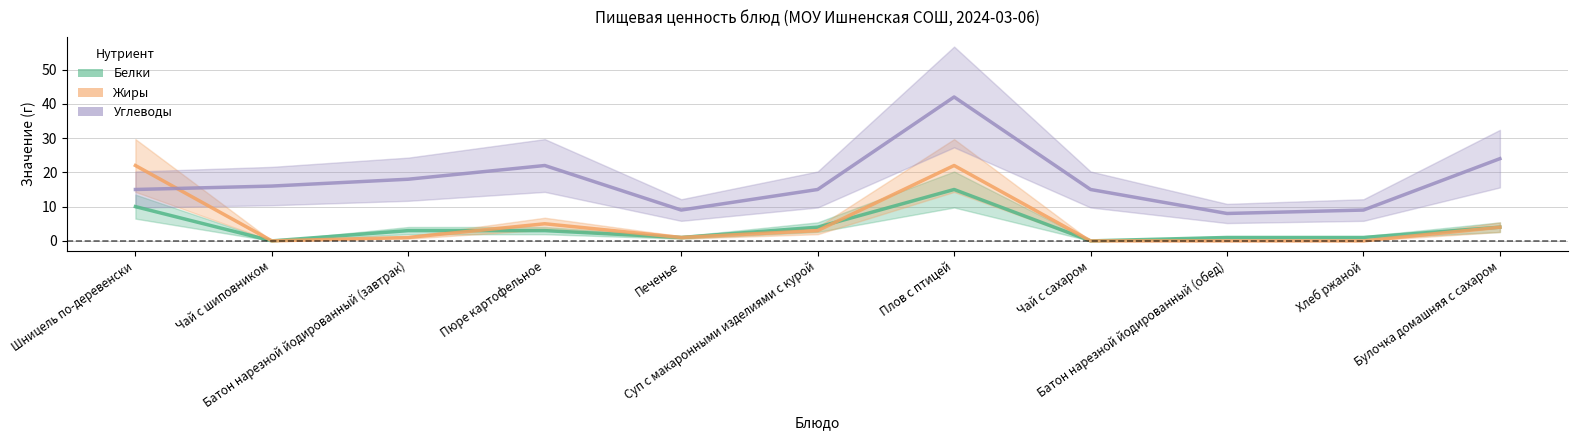

True or false: Углеводы has a value of 5 at Чай с сахаром.

False